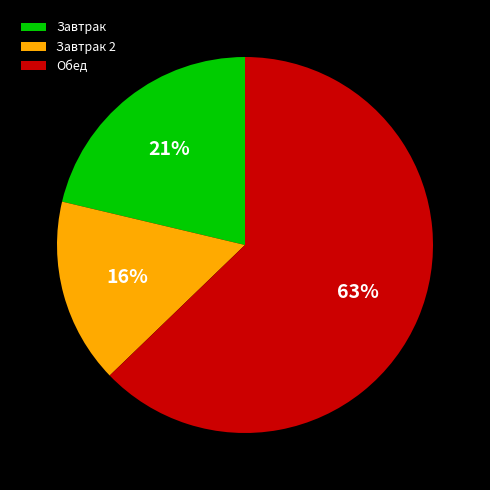

Rank the categories by value from lowest to highest.

Завтрак 2, Завтрак, Обед